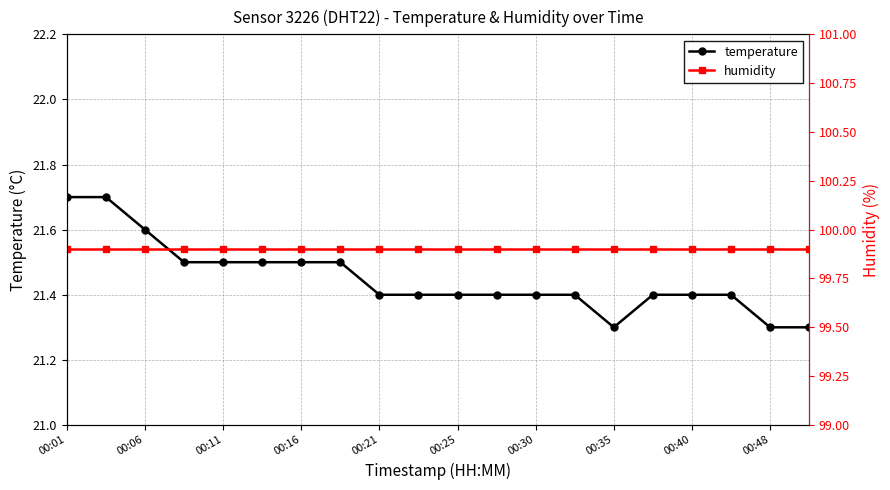

In temperature, how many points are lower than both neighbors (excluding endpoints)?

1